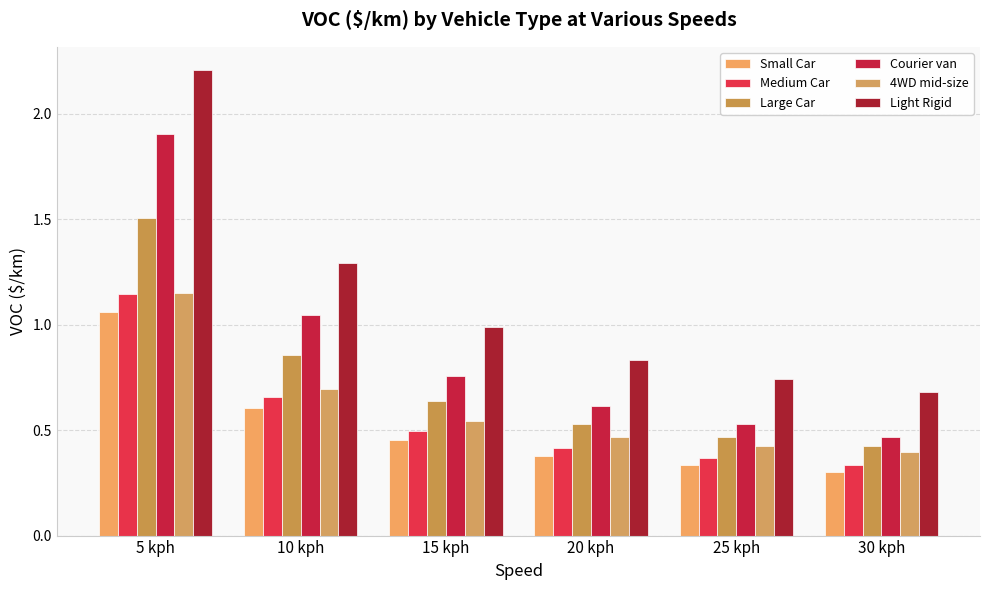

What position from the left is 15 kph?

3